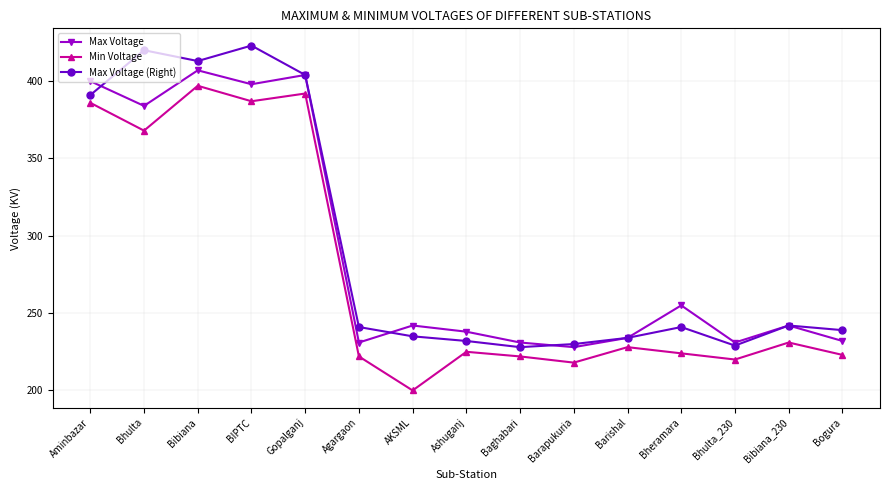

Between Gopalganj and Baghabari, which series saw the biggest shift?

Max Voltage (Right)